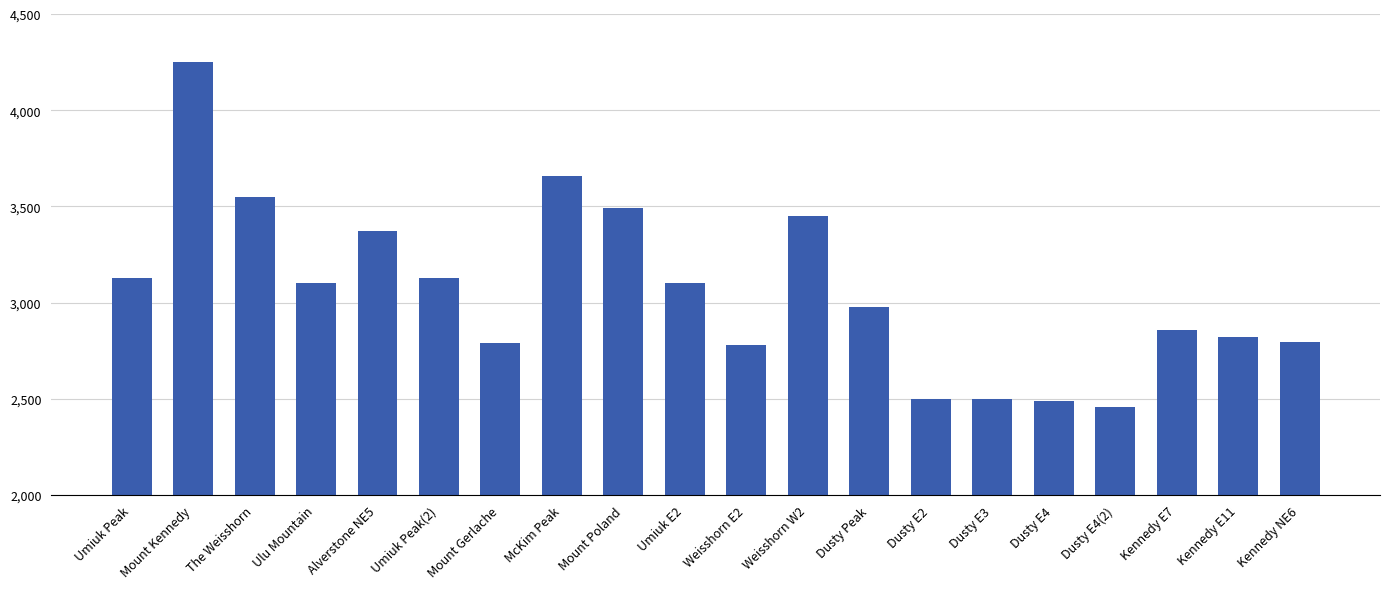

At which category does the chart reach its minimum across all series?

Dusty E4(2)